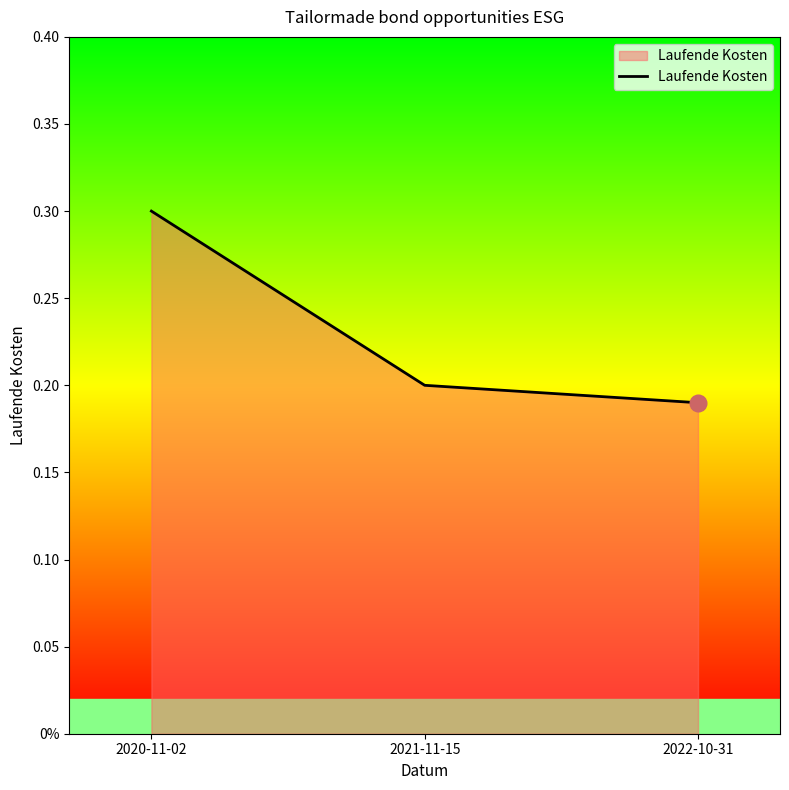

How many lines are shown in the chart?

1